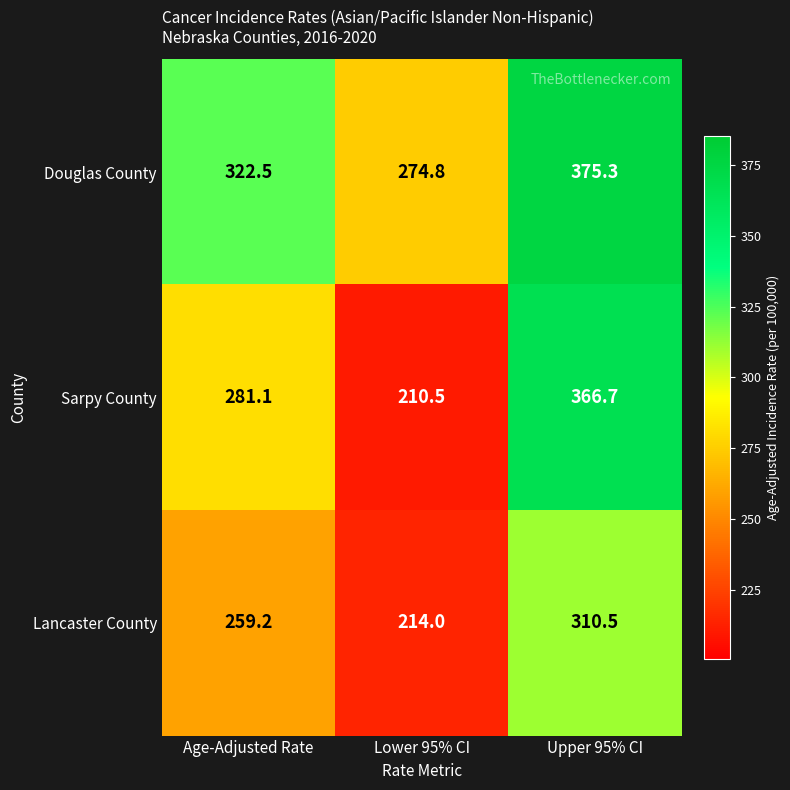

What is the spread (max minus min) of values at Upper 95% CI?

64.8